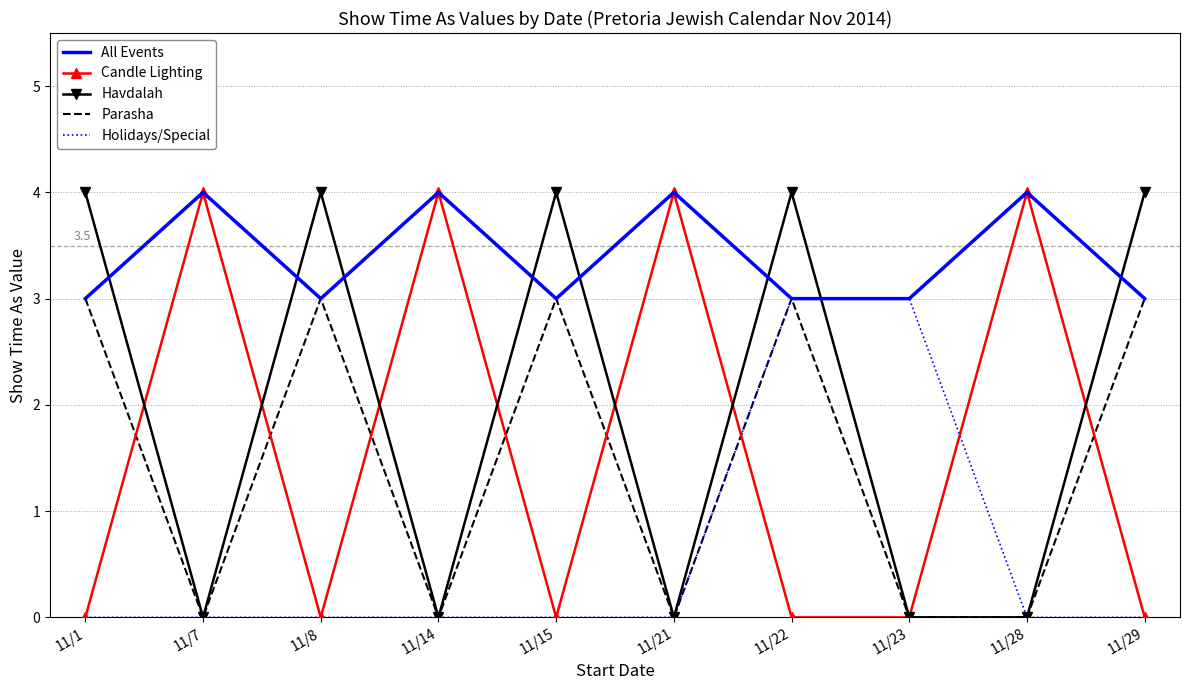

Which series ends up on top after the final intersection of All Events and Havdalah?

Havdalah